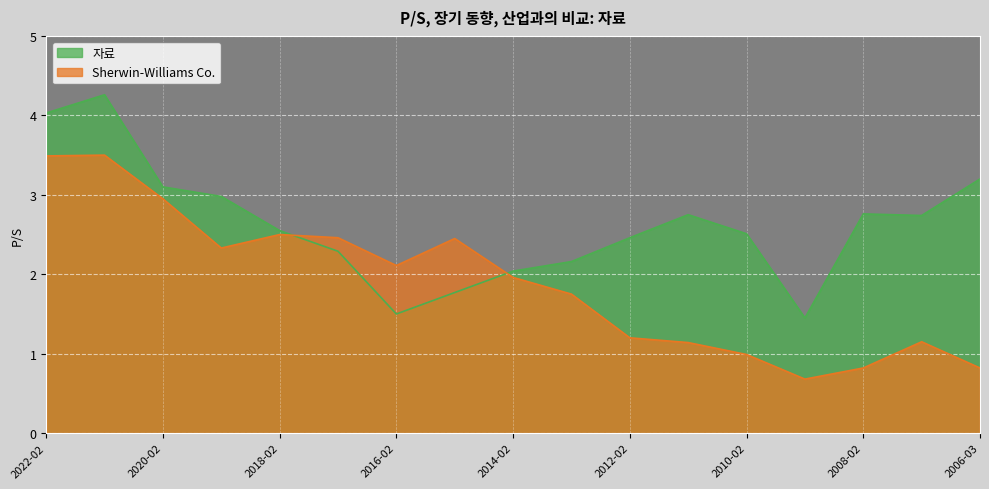

At which category does the chart reach its minimum across all series?

2009-02-24